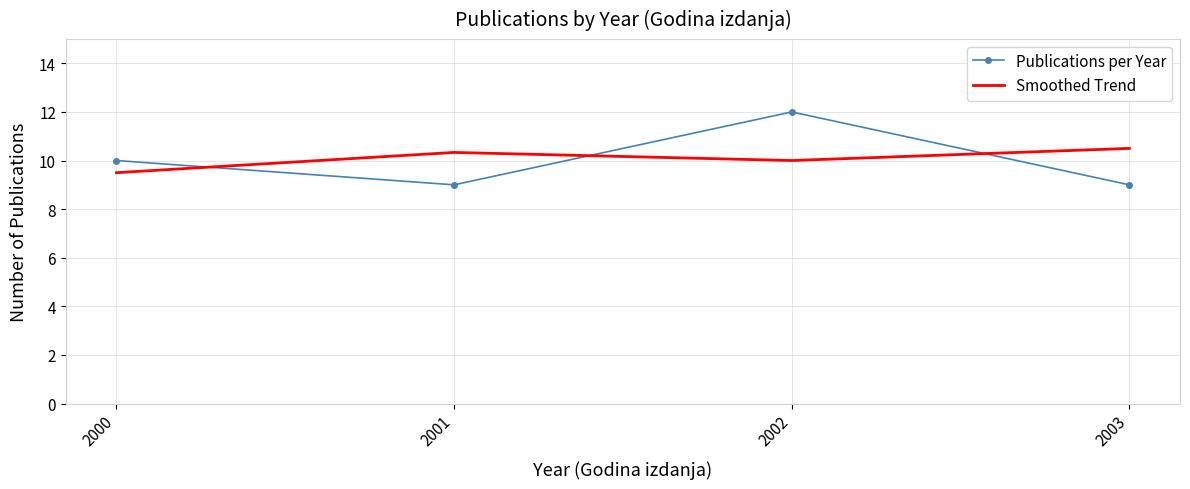

At which category is the sum across all series the highest?

2002